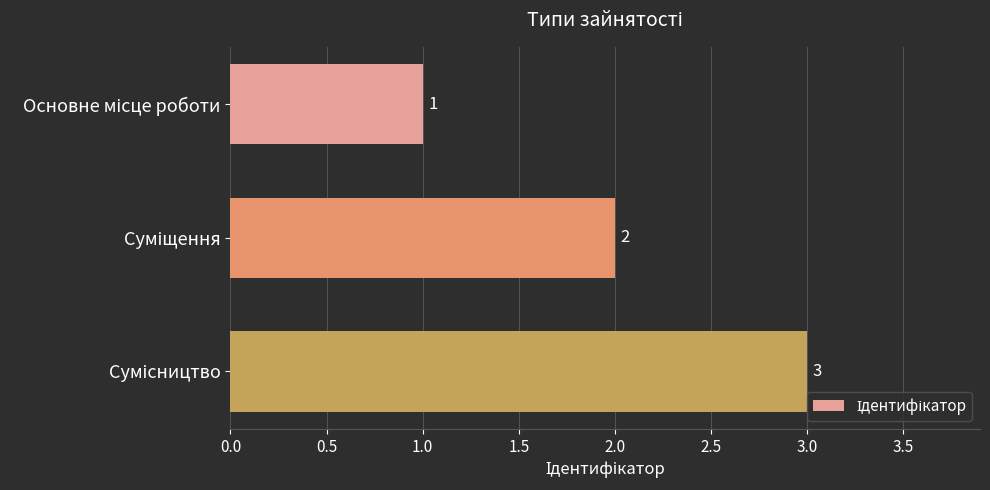

What is the value of the 3rd bar from the top?

3